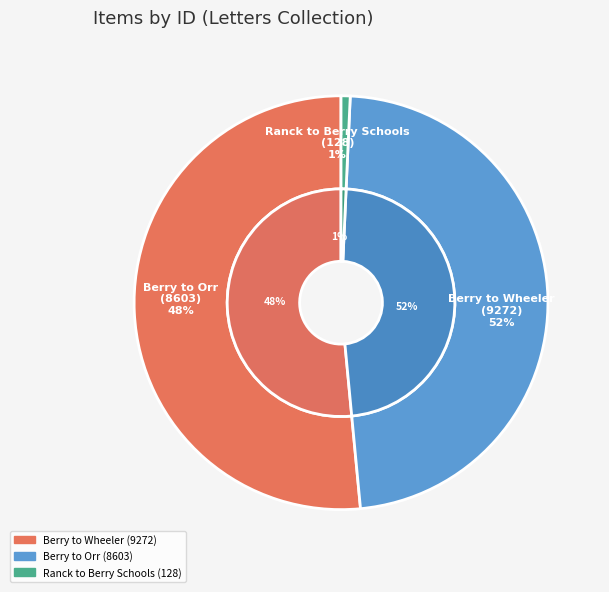

How many slices are in this pie chart?

3